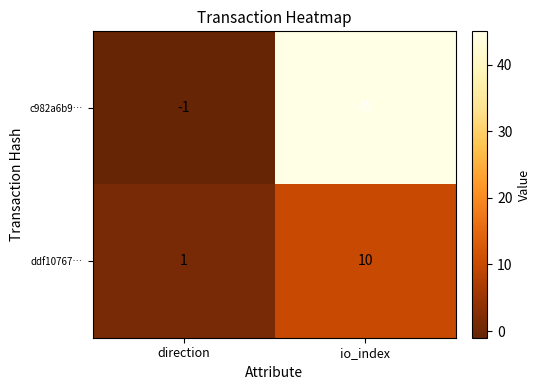

The value of c982a6b9… at io_index is 20. True or false?

False